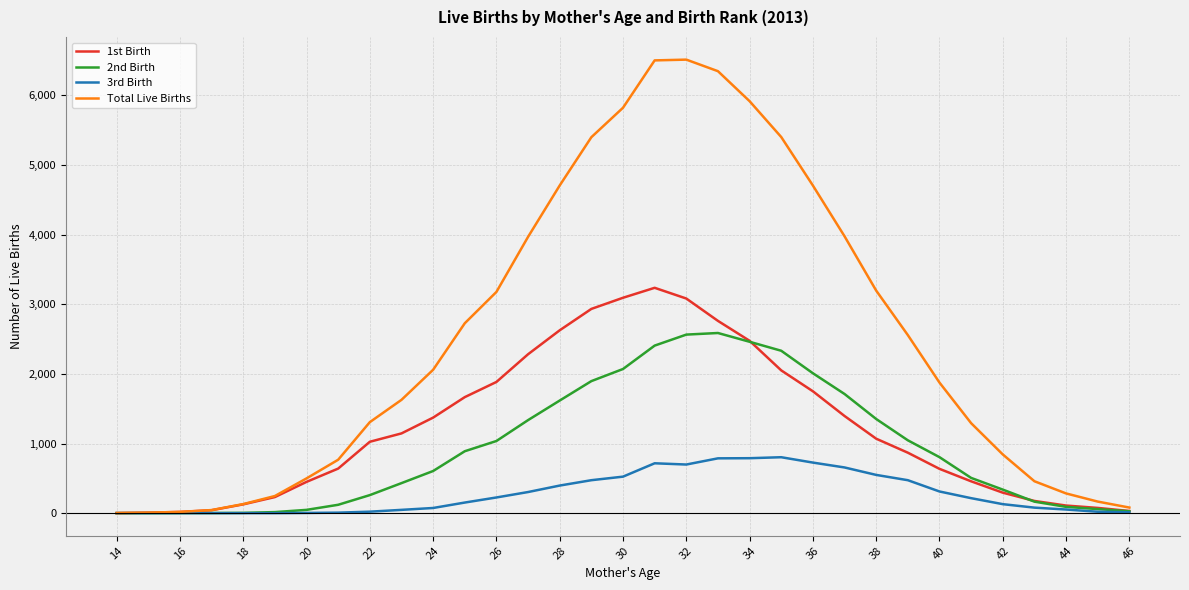

How many lines are shown in the chart?

4